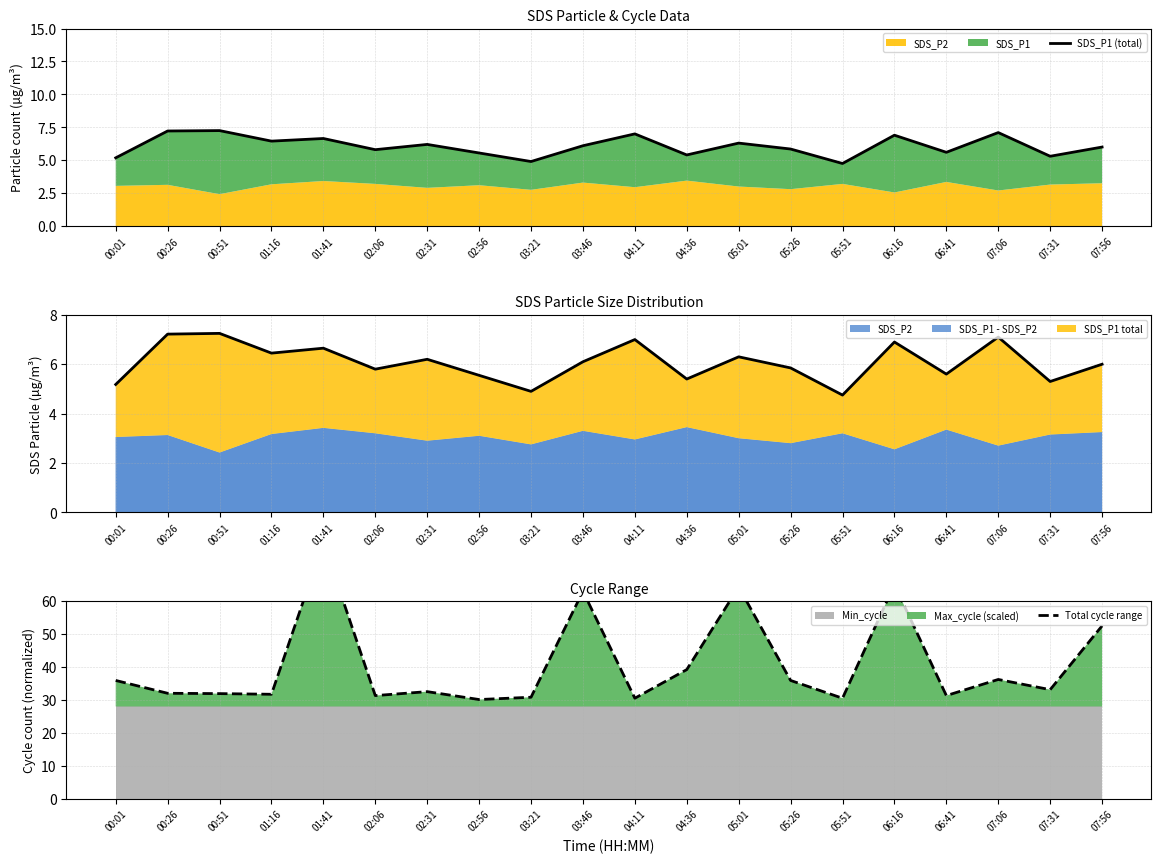

Which category has the highest value across all series?

01:41